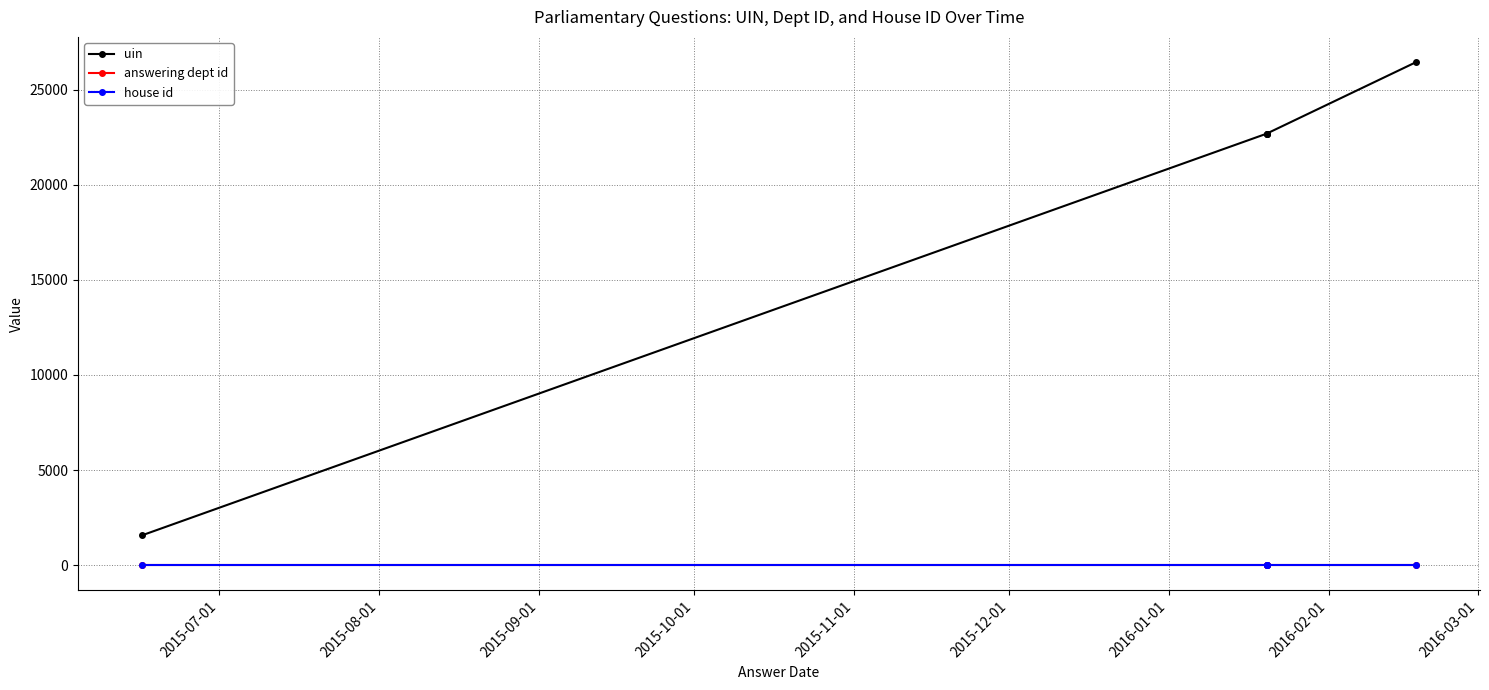

How many data points in uin are less than 22682?

2